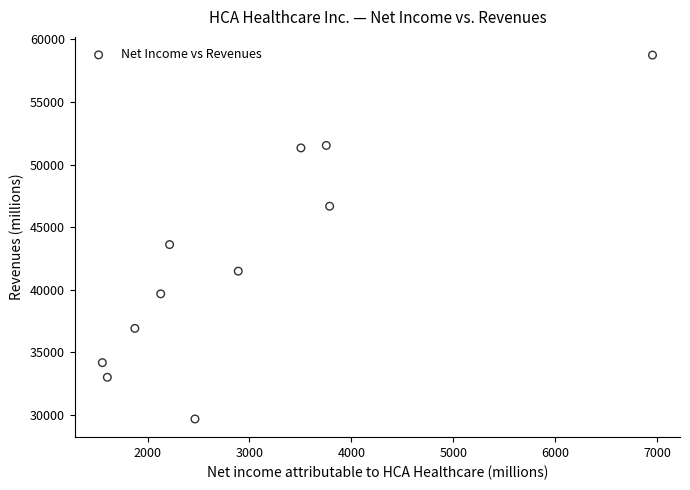

What is the range of Y values (max minus min)?

29070